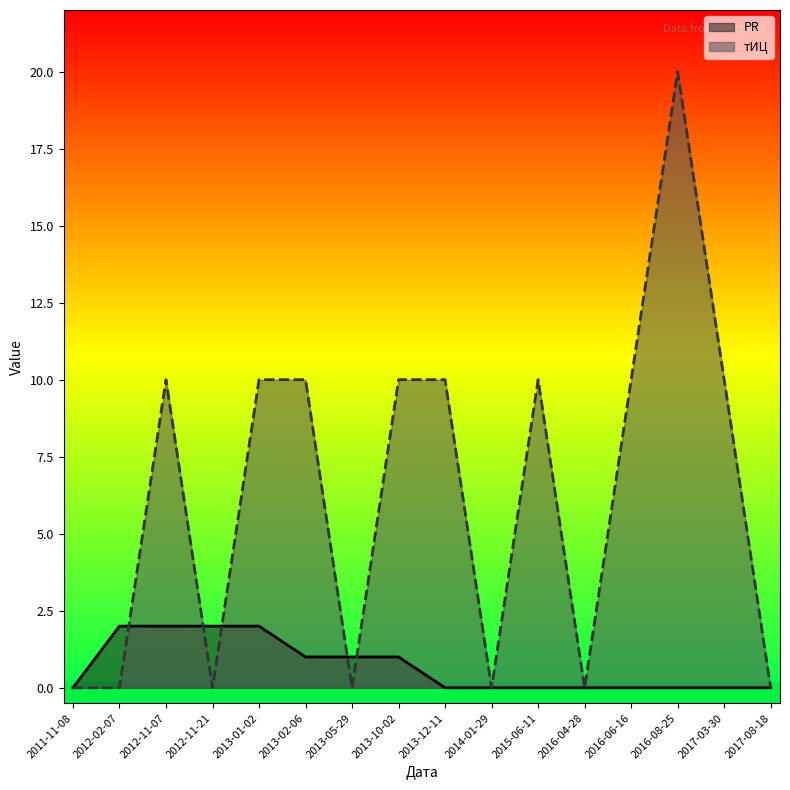

True or false: PR has more than 0 interior local peaks.

False